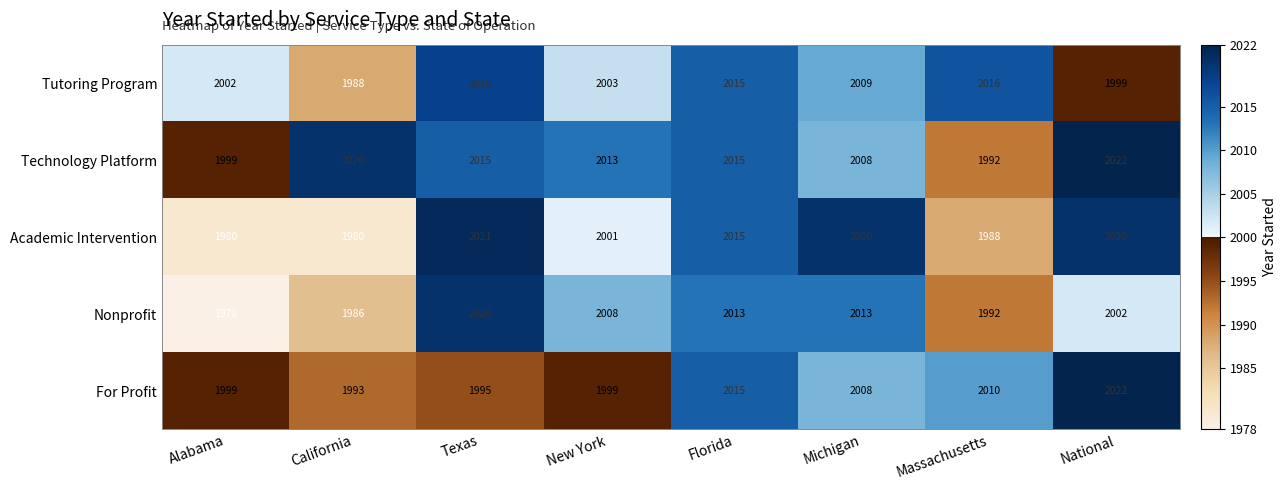

At which label is Nonprofit closest to 1999?

National